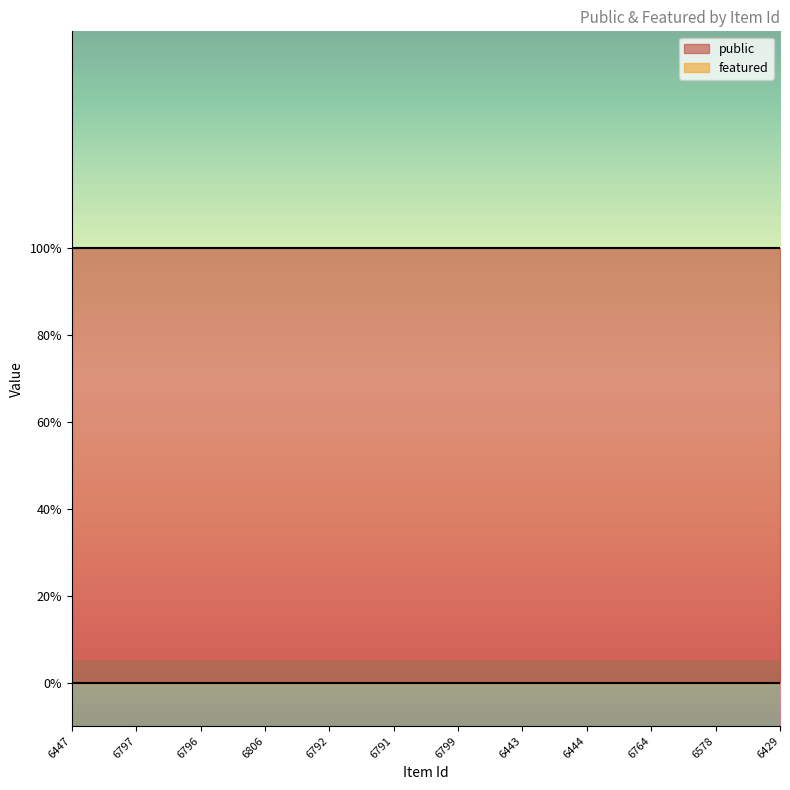

Reading left to right, extract all data points from this chart.

public: 6447=1	6797=1	6796=1	6806=1	6792=1	6791=1	6799=1	6443=1	6444=1	6764=1	6578=1	6429=1
featured: 6447=0	6797=0	6796=0	6806=0	6792=0	6791=0	6799=0	6443=0	6444=0	6764=0	6578=0	6429=0